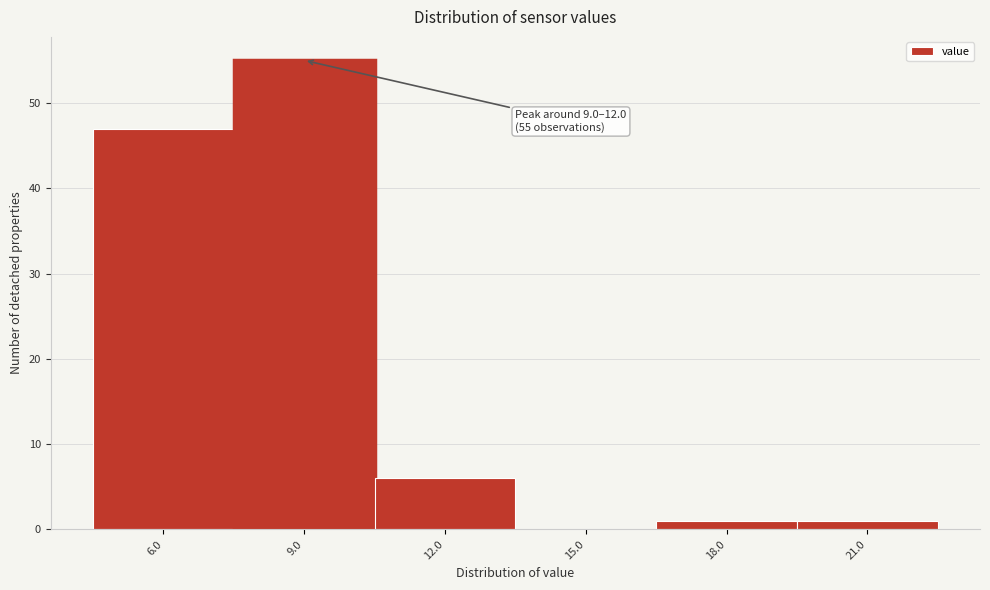

Reading right to left, what are all the values shown in this chart?

21.0=1	18.0=1	15.0=0	12.0=6	9.0=55	6.0=47